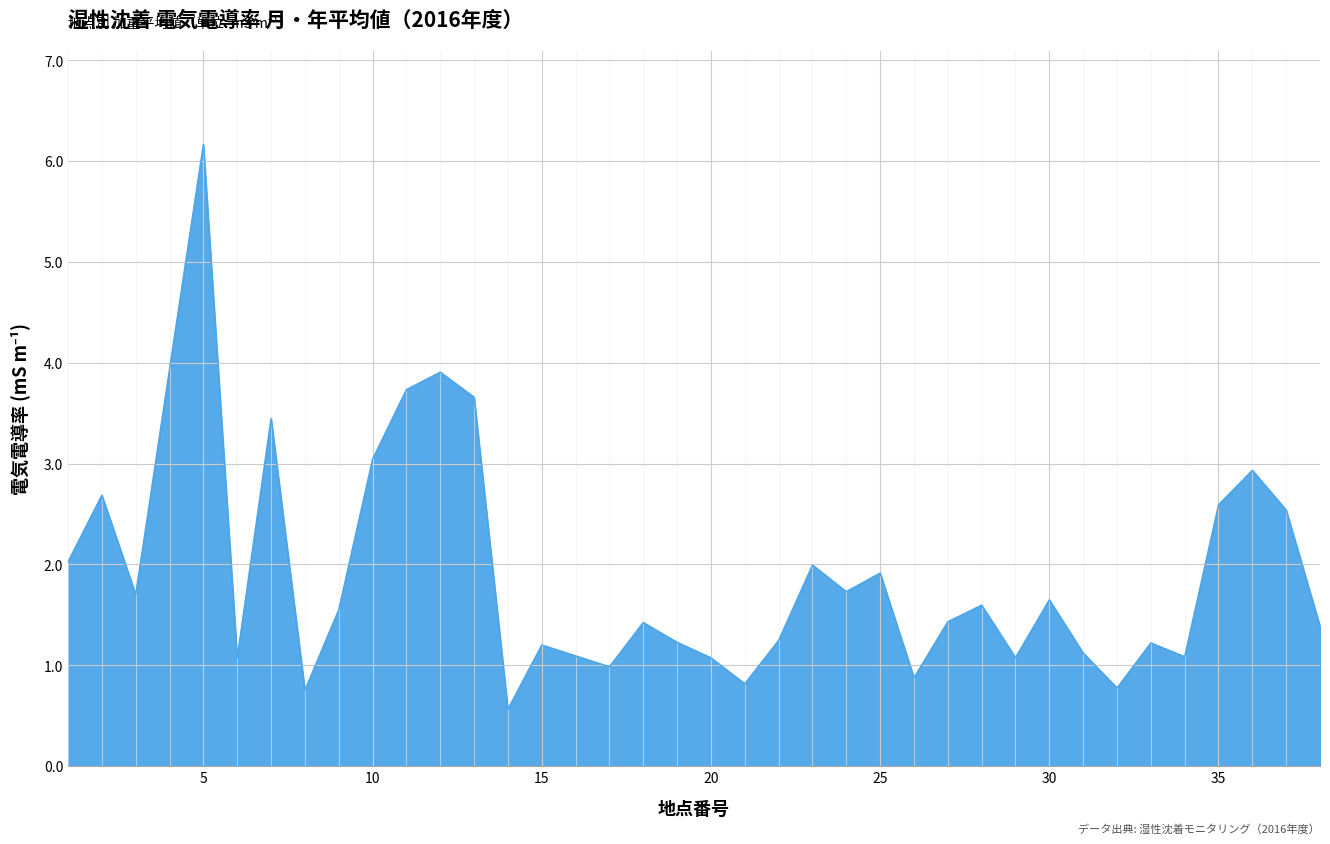

What is the minimum value shown in the chart?

0.6